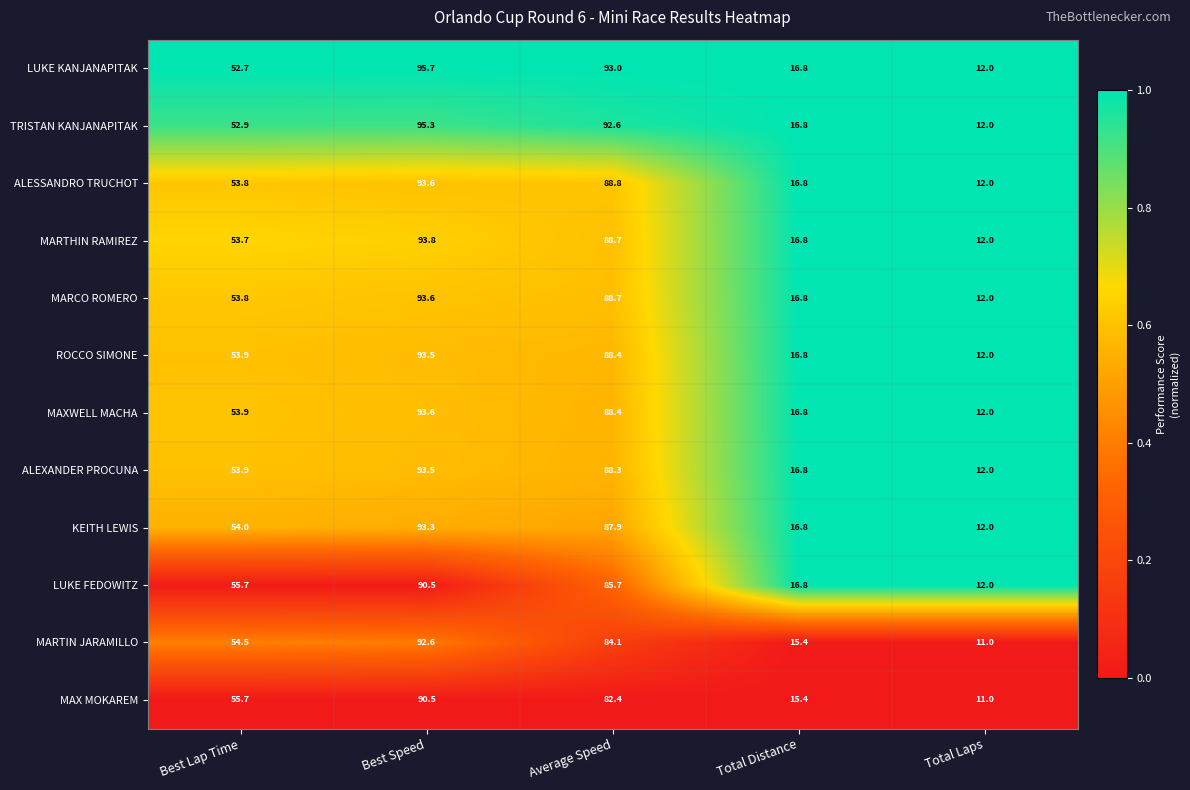

At which label does ROCCO SIMONE reach its peak?

Best Speed